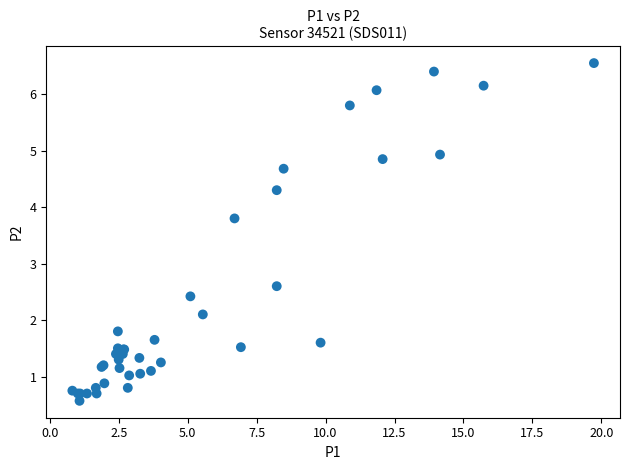

What Y value in the scatter plot is closest to 3?

2.6